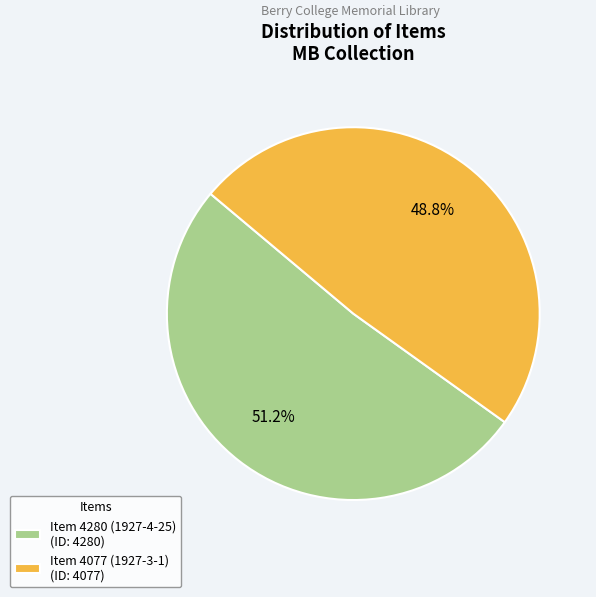

What percentage is NOT represented by Item 4280 (1927-4-25)?

48.8%